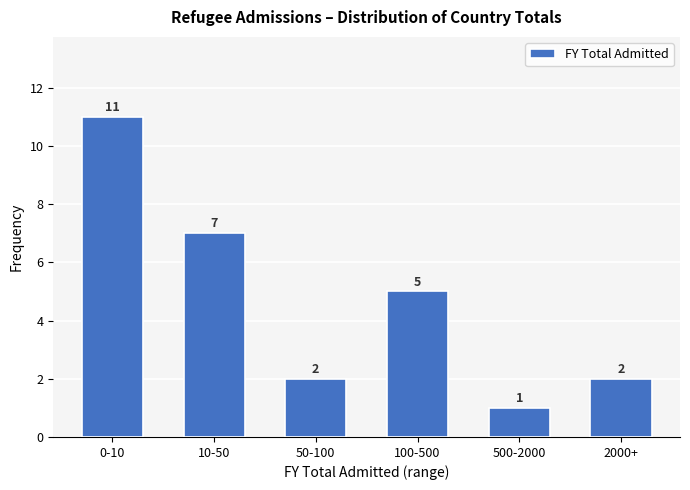

Reading left to right, list all the values displayed in this chart.

0-10=11	10-50=7	50-100=2	100-500=5	500-2000=1	2000+=2